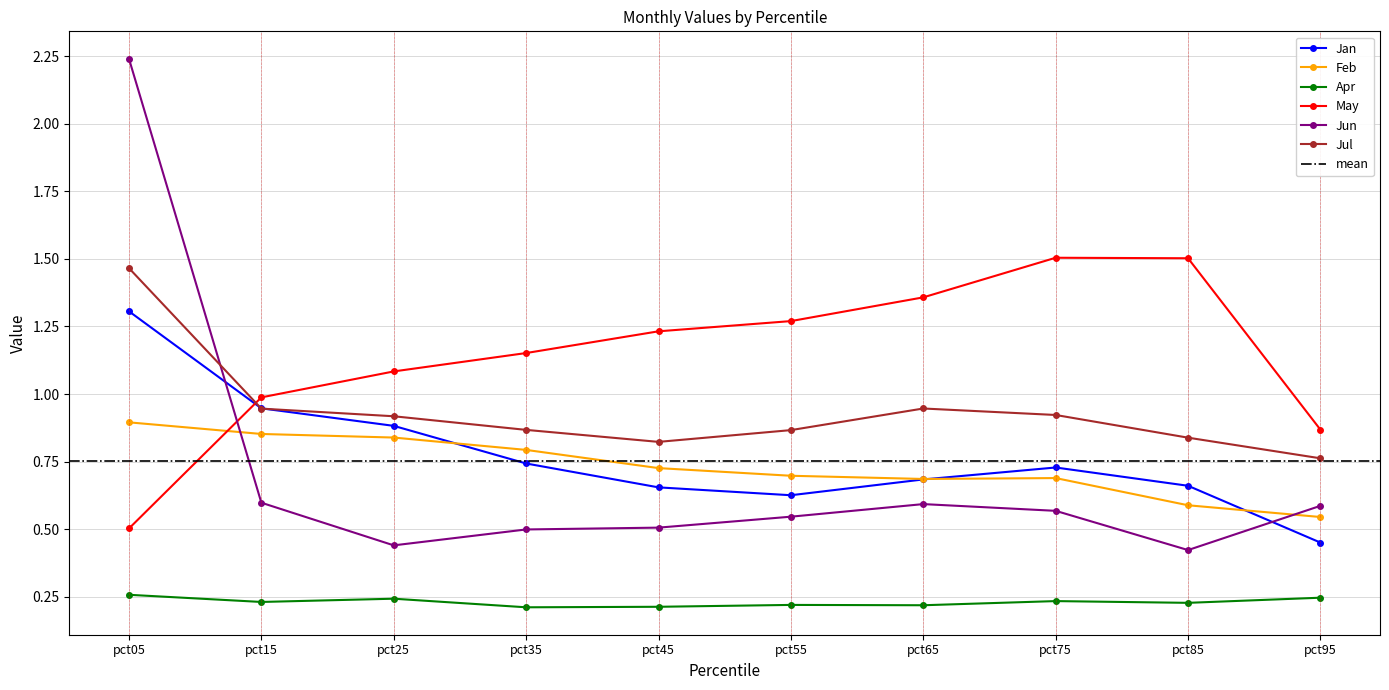

How many Apr values are between 0 and 1?

10